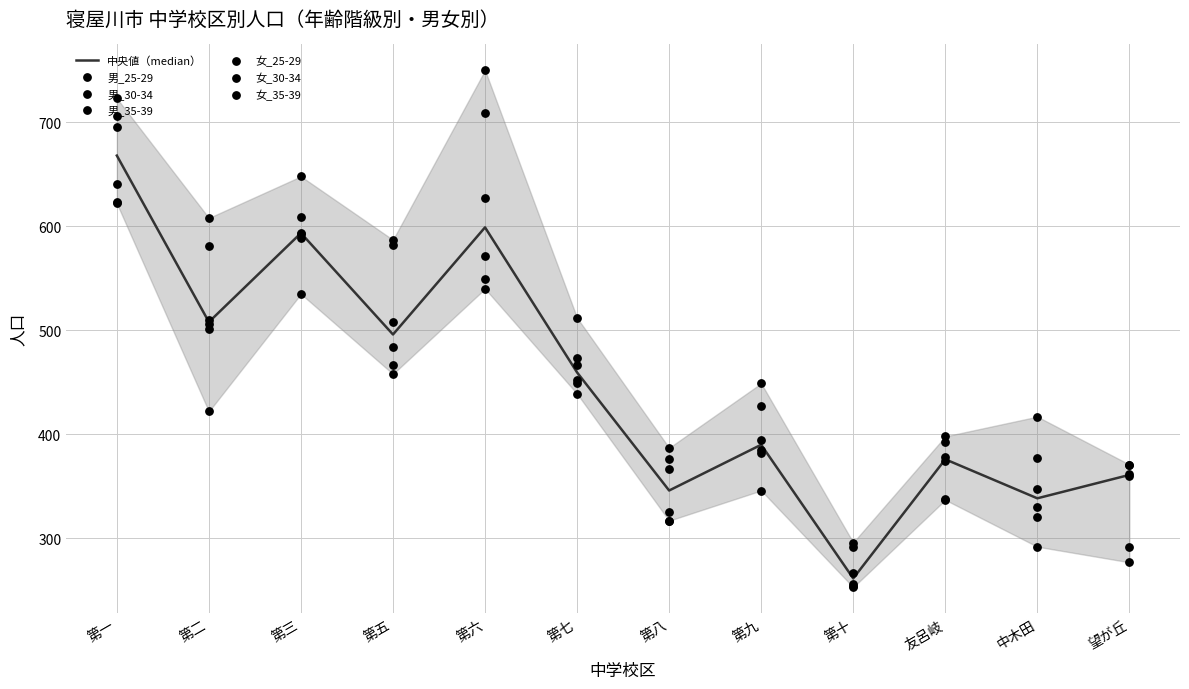

Which series has the largest total across all categories?

男_25-29